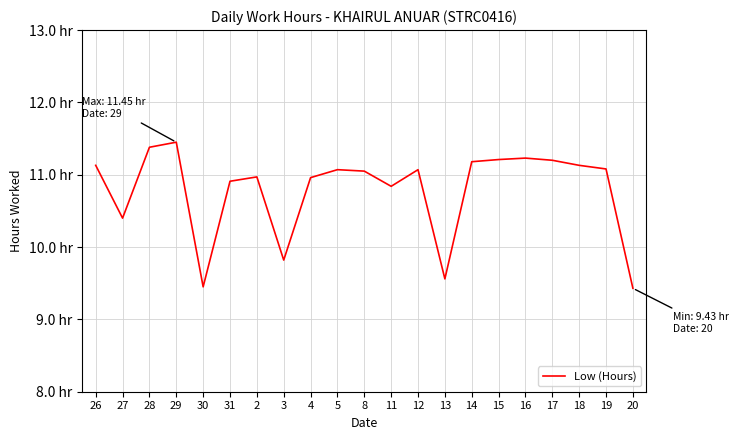

Does the chart display data point markers on the line(s)?

No